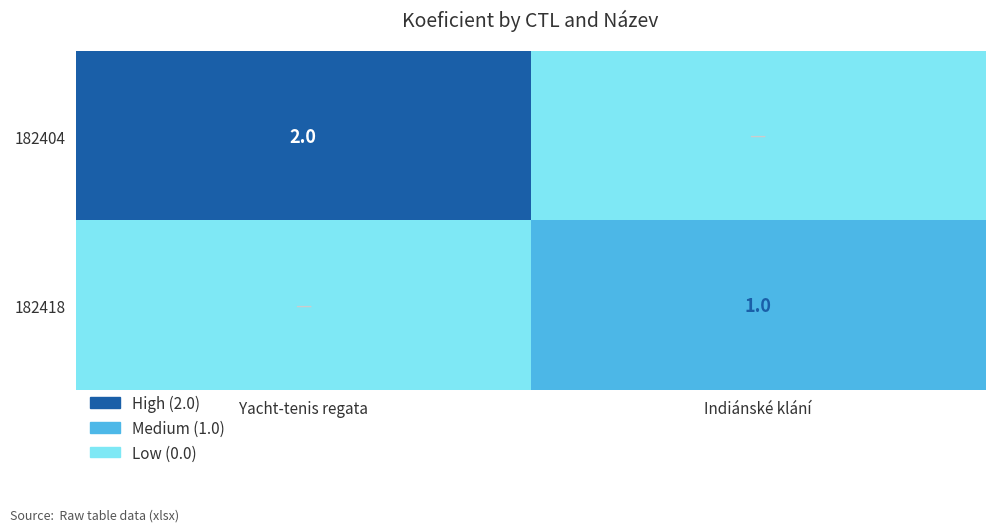

True or false: 182418 has a value of 1 at Indiánské klání.

True